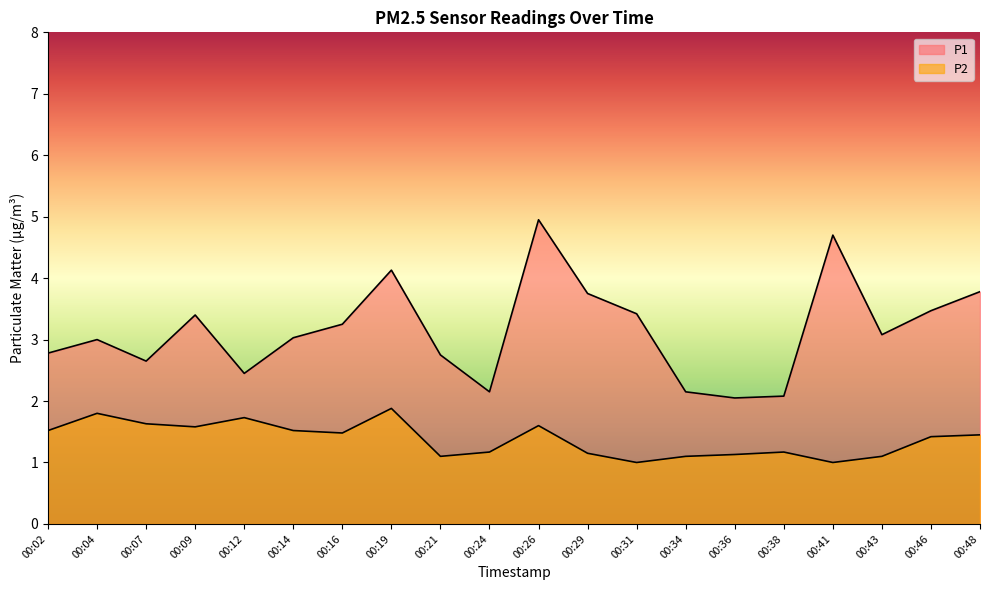

The value of P2 at 00:46 is 0.8. True or false?

False